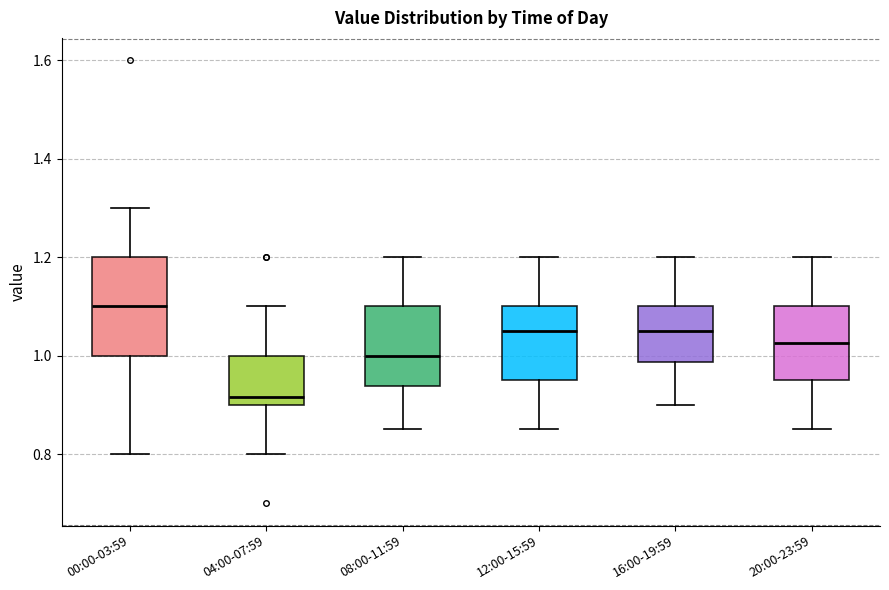

Comparing the boxes themselves (not the whiskers), which one is the tallest?

00:00-03:59